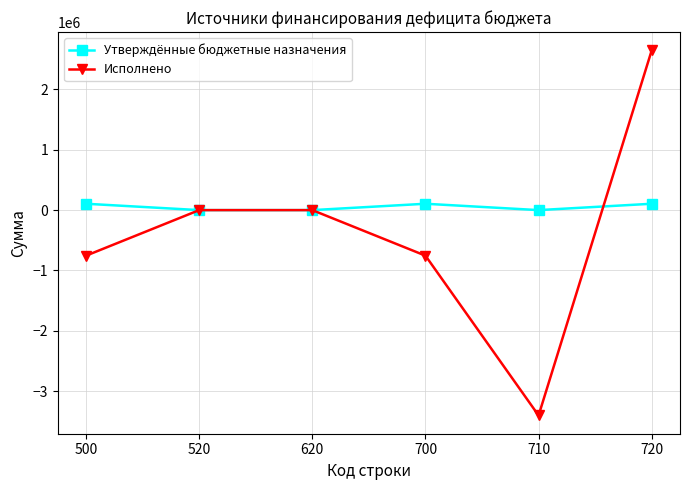

What is the spread (max minus min) of values at 710?

3402565.5